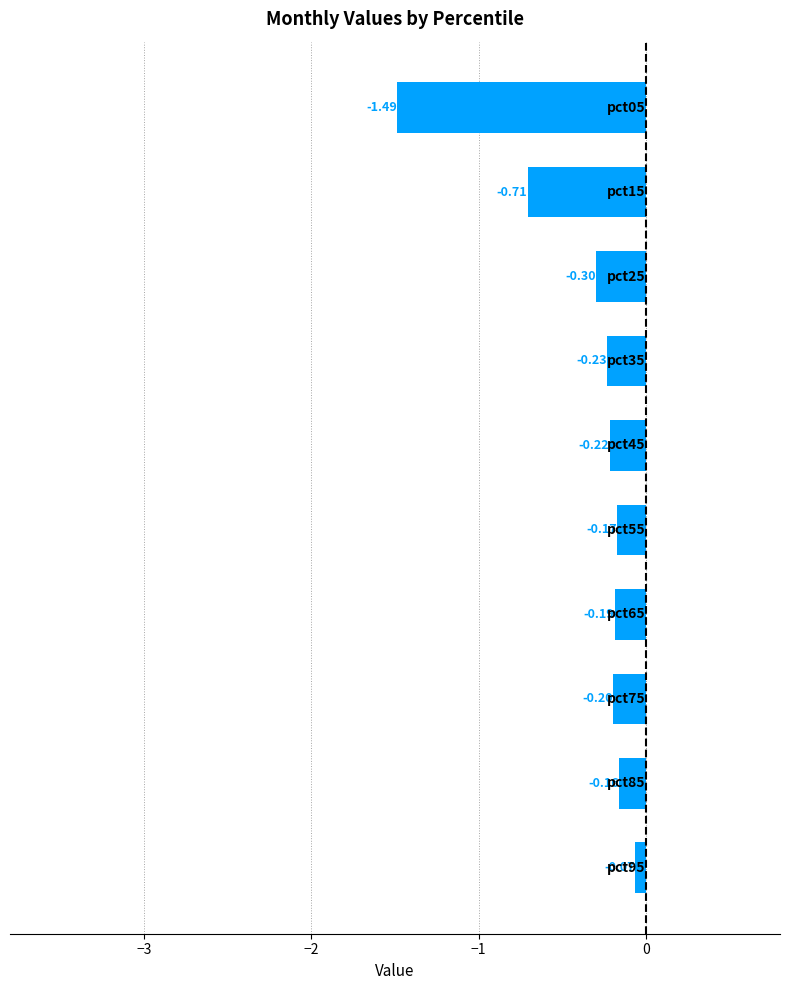

What is the difference between the maximum and minimum values?

1.4